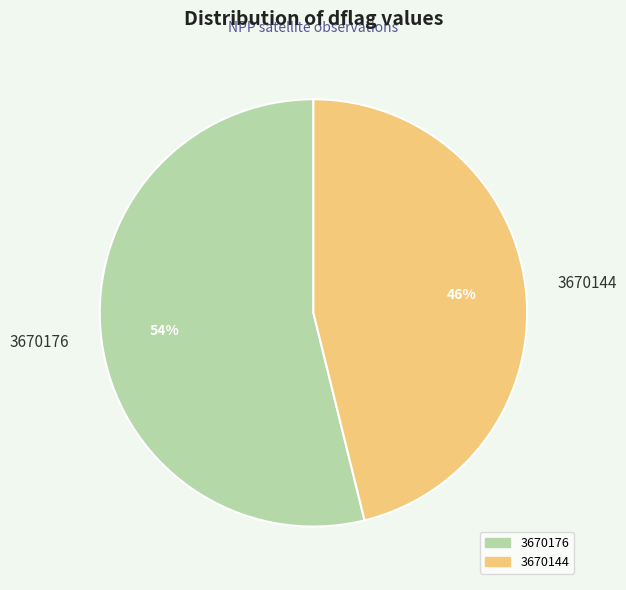

Does any single category account for the majority?

Yes